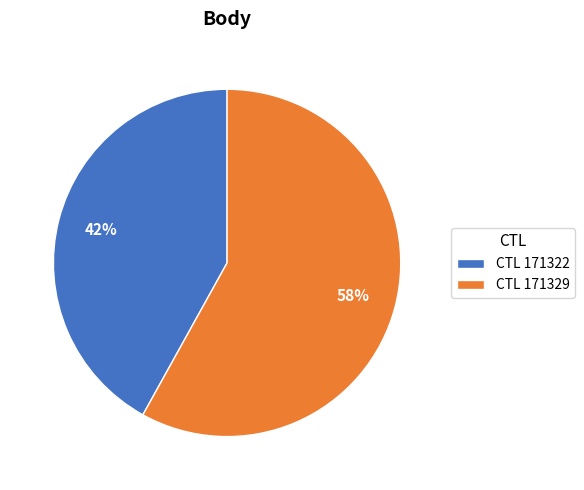

Rank the categories by value from highest to lowest.

CTL 171329, CTL 171322